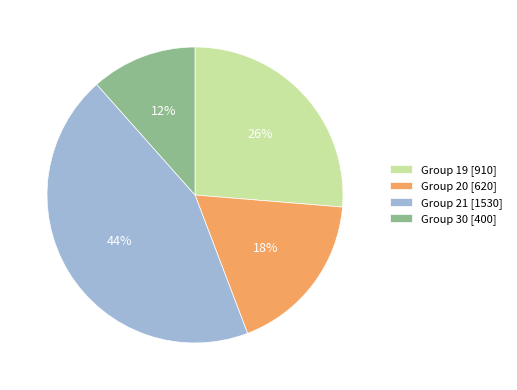

Is it true that Group 19 [910] is 26% of the pie?

True